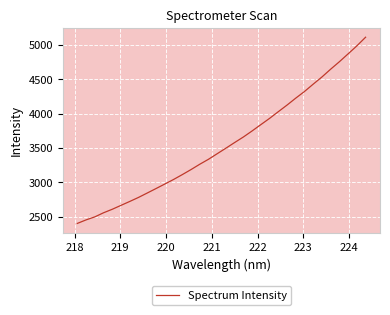

What is the difference between the maximum and minimum values?

2708.9